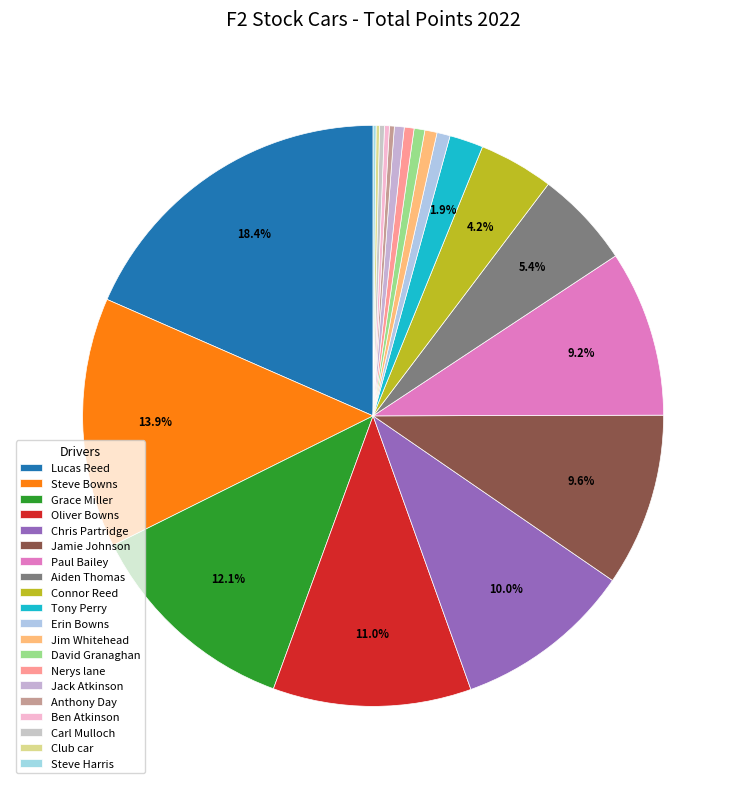

Which slice is the largest?

Lucas Reed